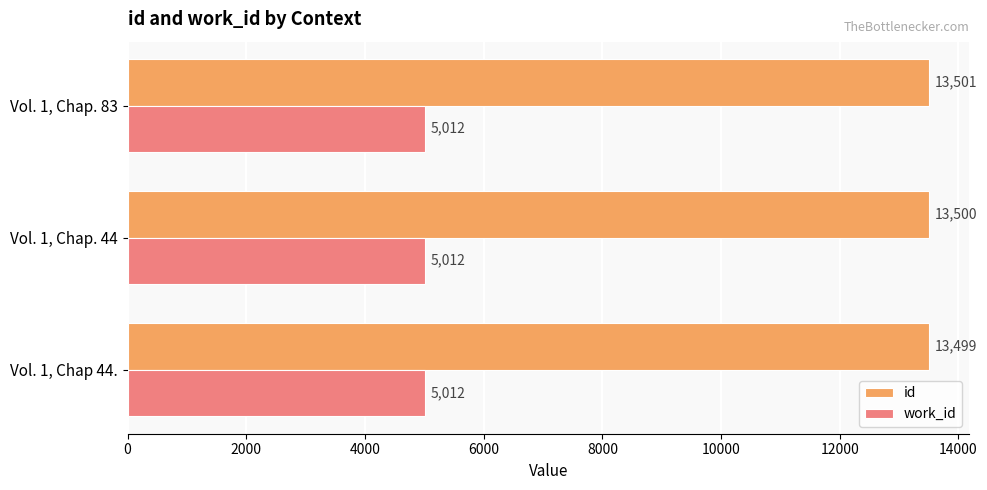

Rank the categories by id value from lowest to highest.

Vol. 1, Chap 44., Vol. 1, Chap. 44, Vol. 1, Chap. 83